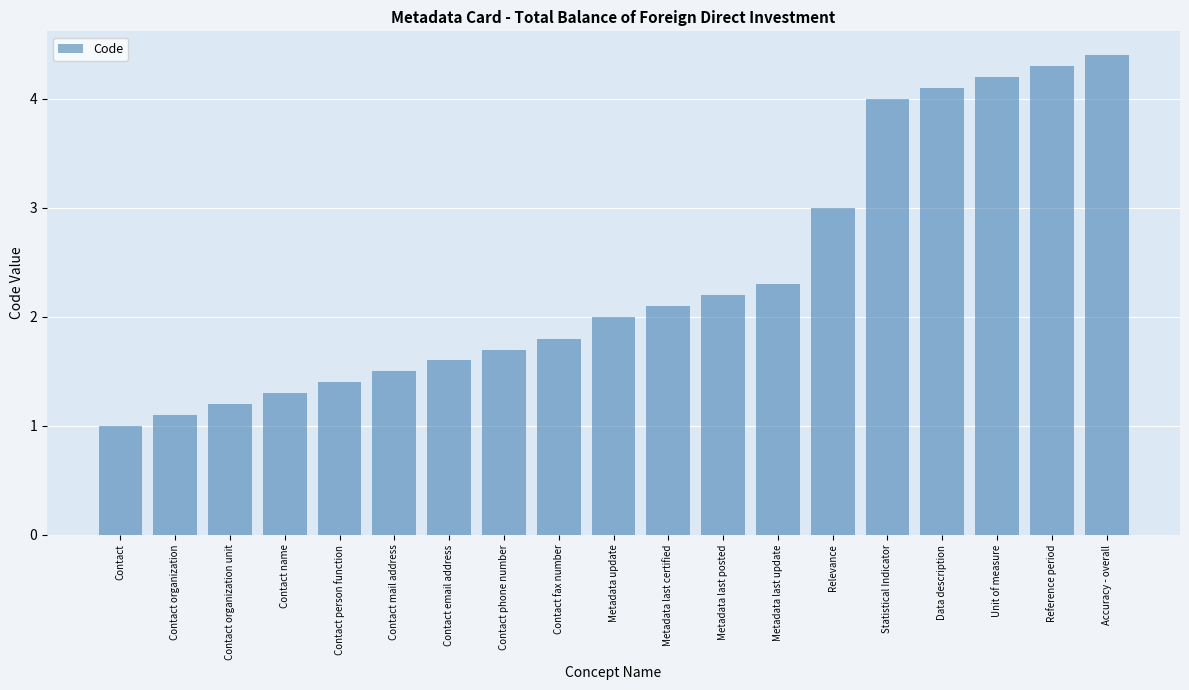

The value at Metadata last update is 2.3. True or false?

True